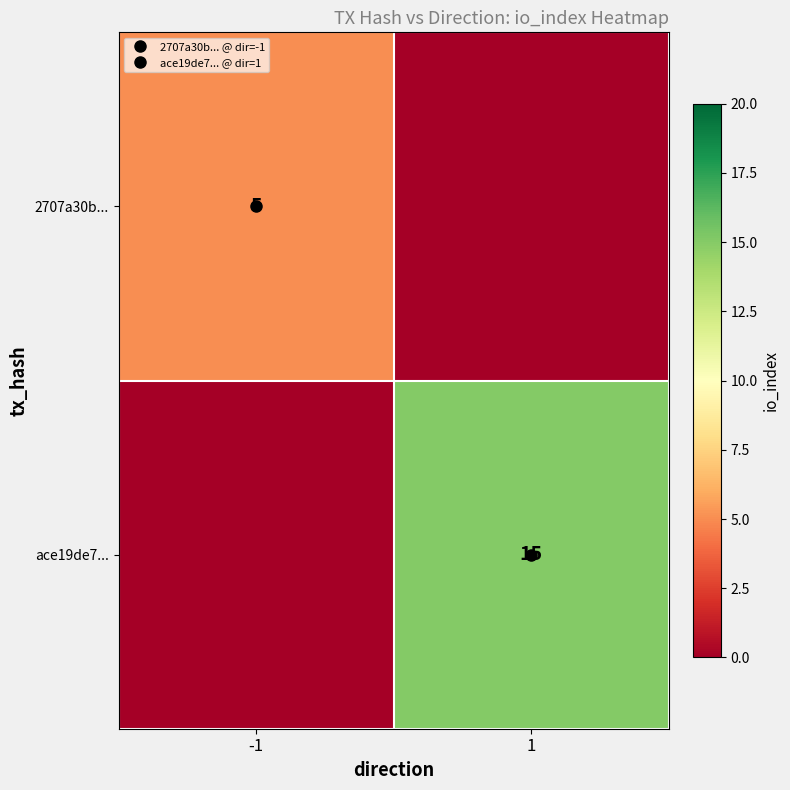

Rank the series by their average value, from highest to lowest.

ace19de7..., 2707a30b...